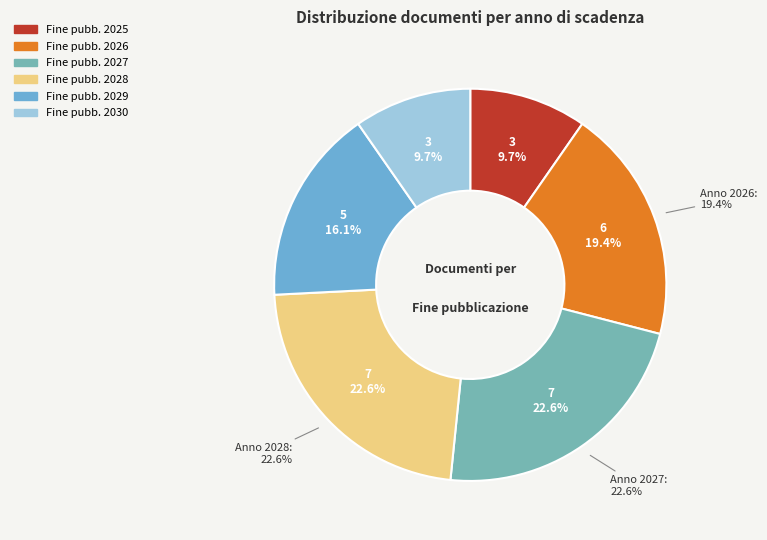

How many segments does this pie chart have?

6